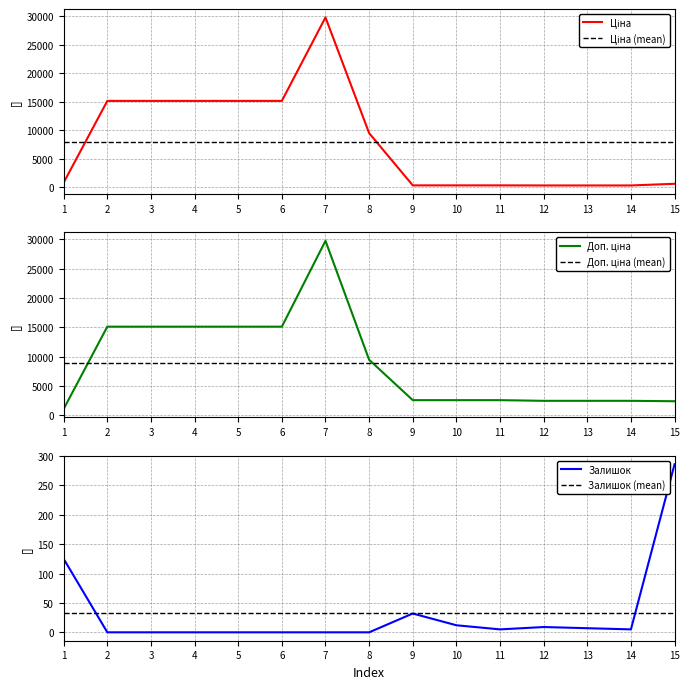

At how many categories does at least one series exceed 13378?

6